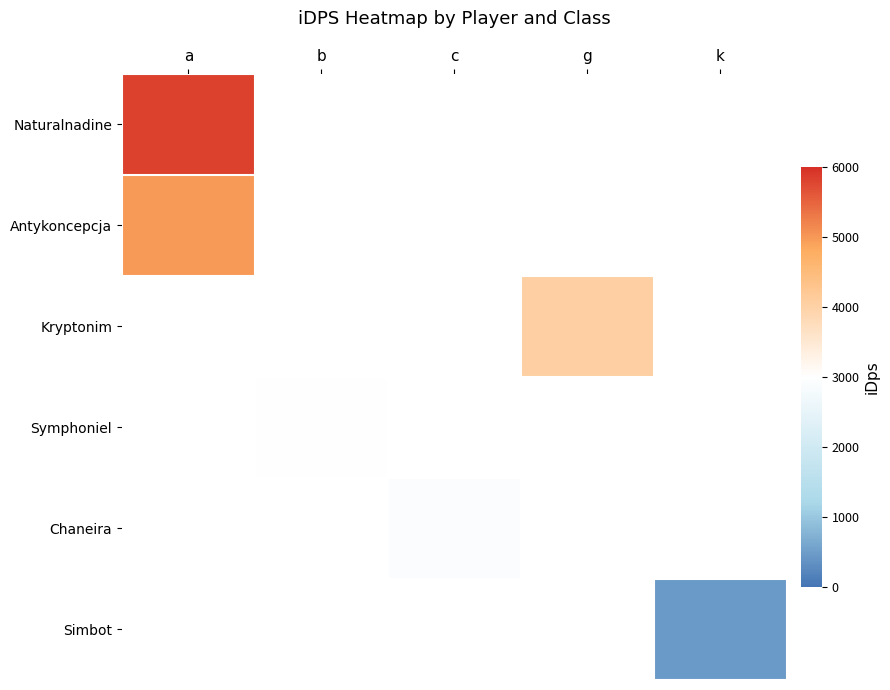

Is the value of Chaneira at c greater than the value of Simbot at k?

Yes